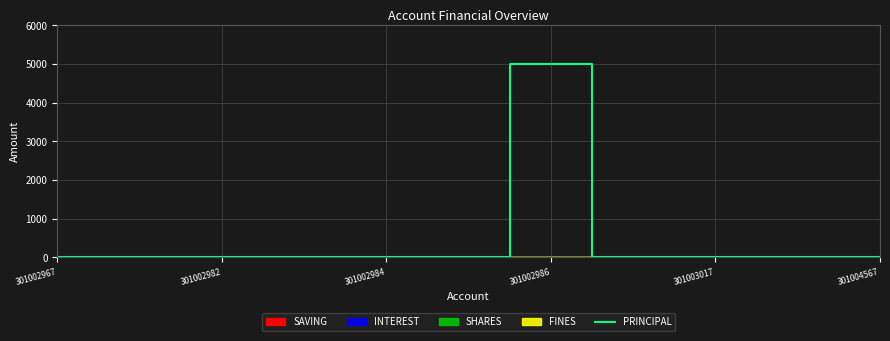

What is the average value?

455